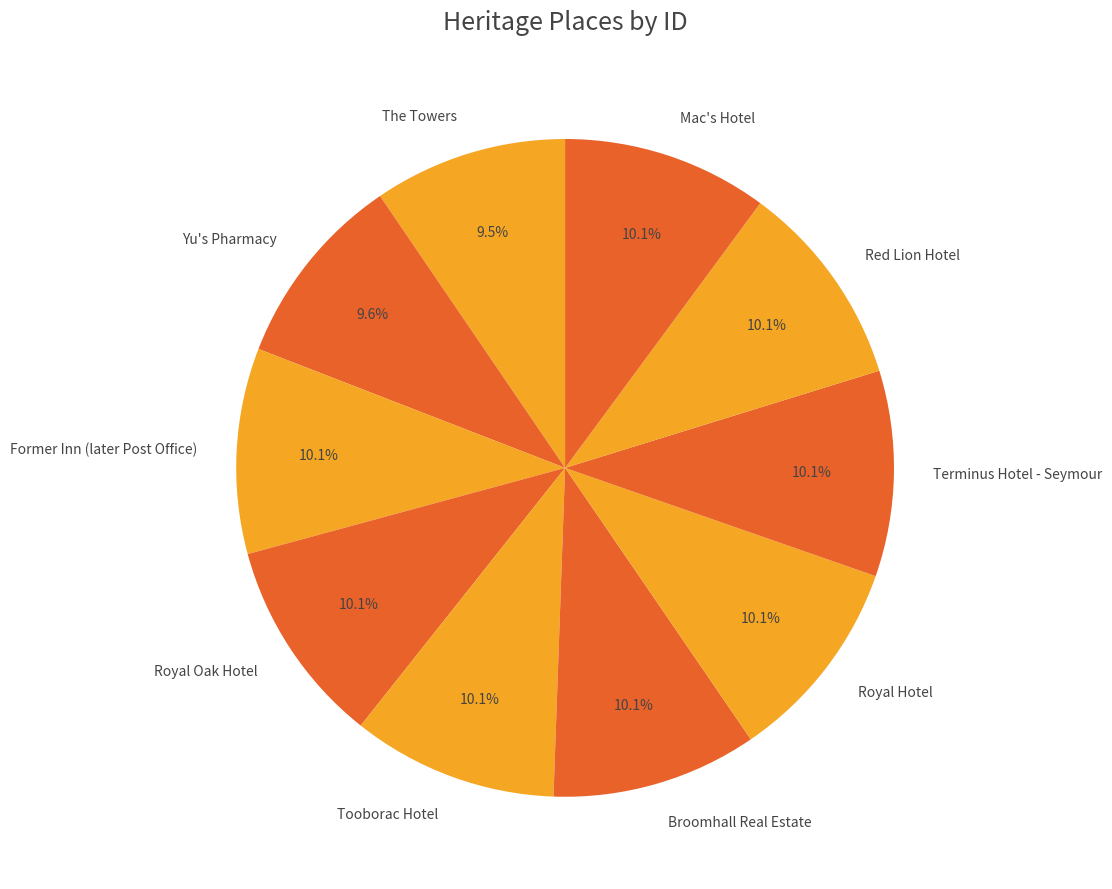

How much of the chart is everything except The Towers?

90.5%